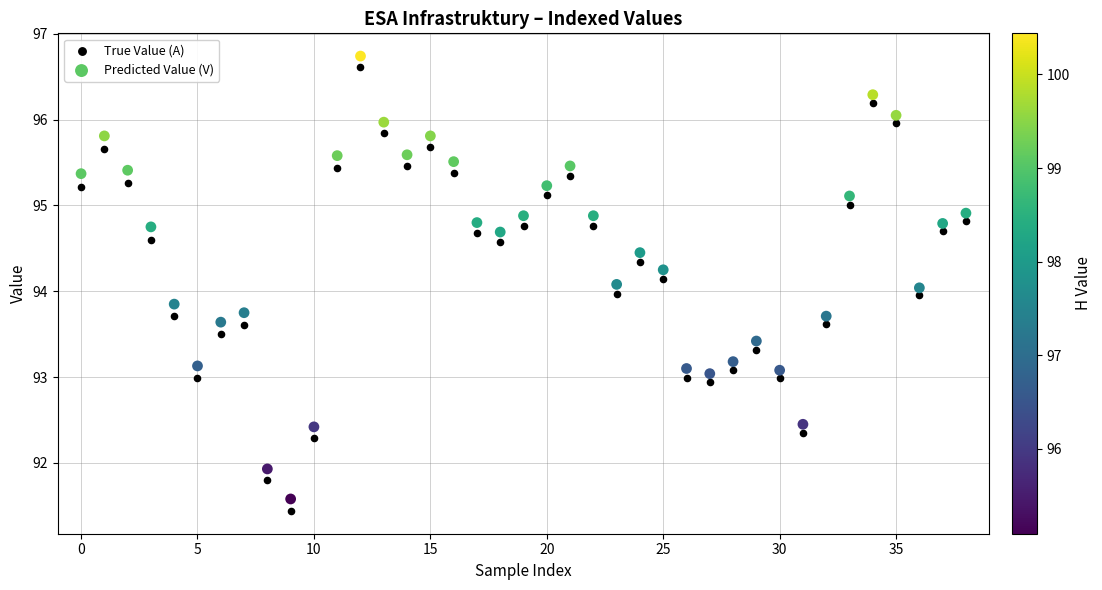

What are all the series names shown in the legend?

True Value (A), Predicted Value (V)